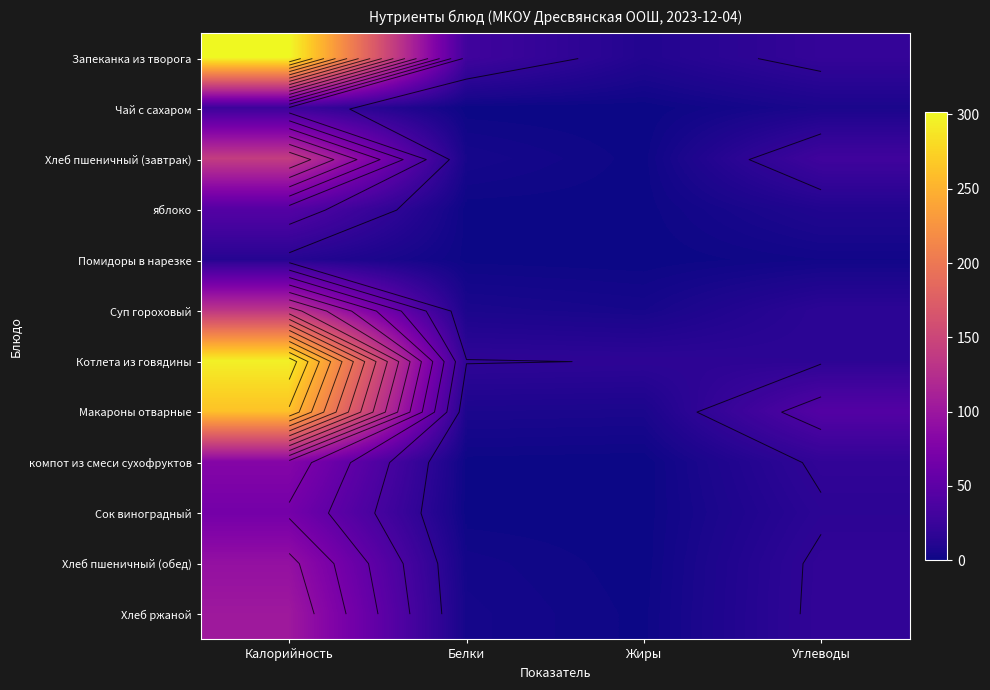

What is the difference between the Котлета из говядины values at Углеводы and Белки?

1.8